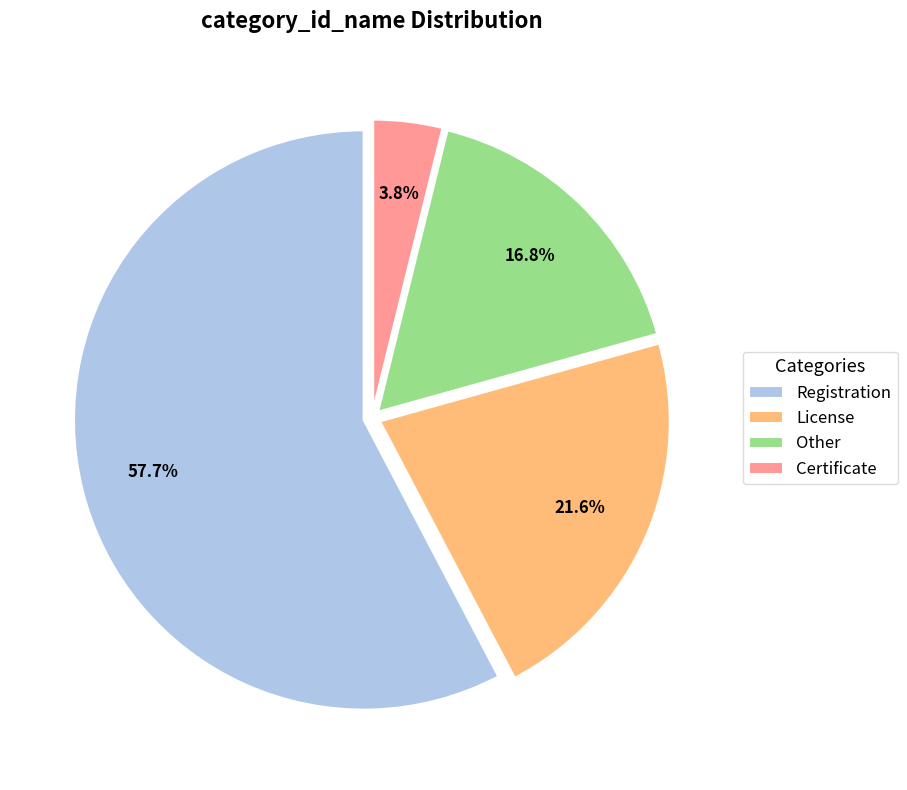

To the nearest percent, what percentage of the pie is Registration?

58%